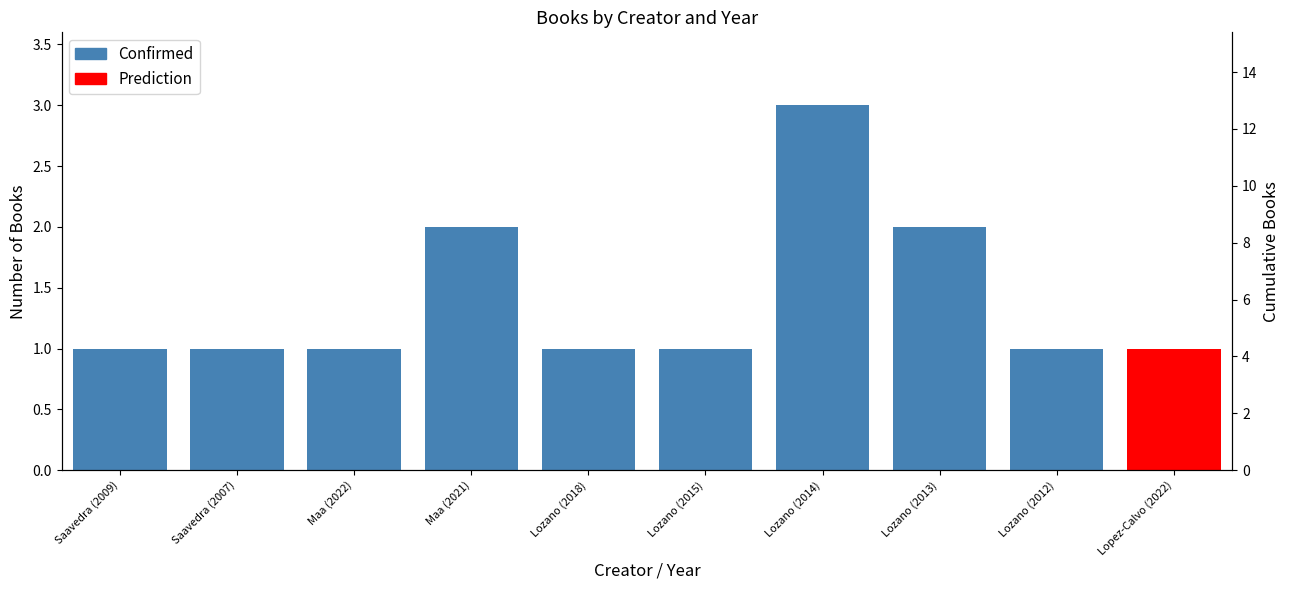

Read the value at Lozano (2013).

2